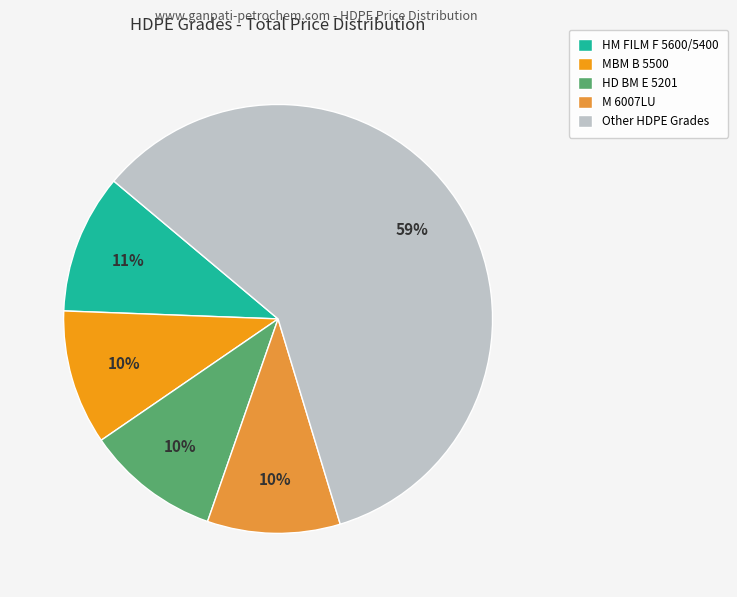

How many segments does this pie chart have?

5